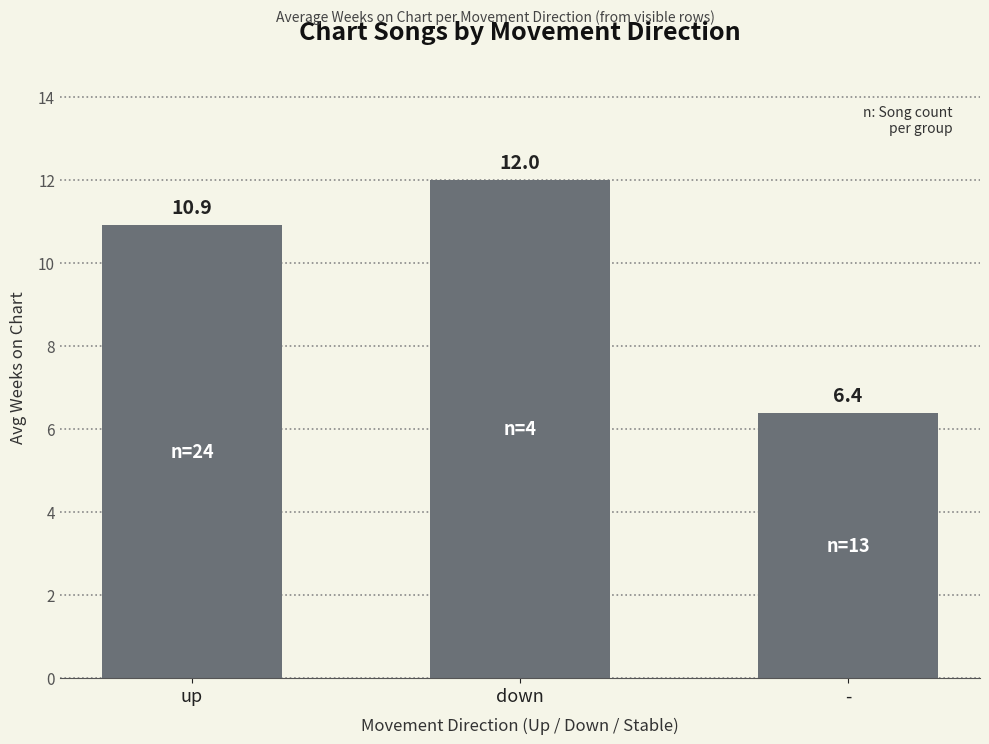

What is the label of the 3rd bar from the right?

up